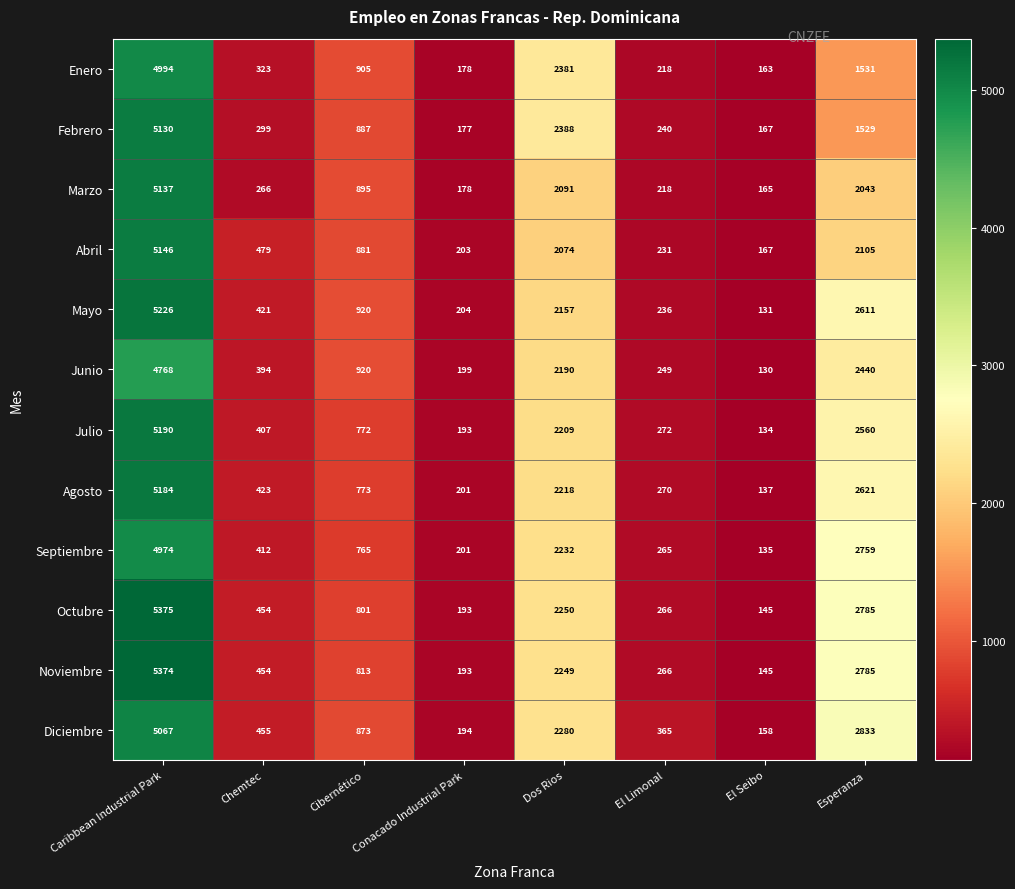

What is the difference between the Septiembre values at Dos Rios and Cibernético?

1467